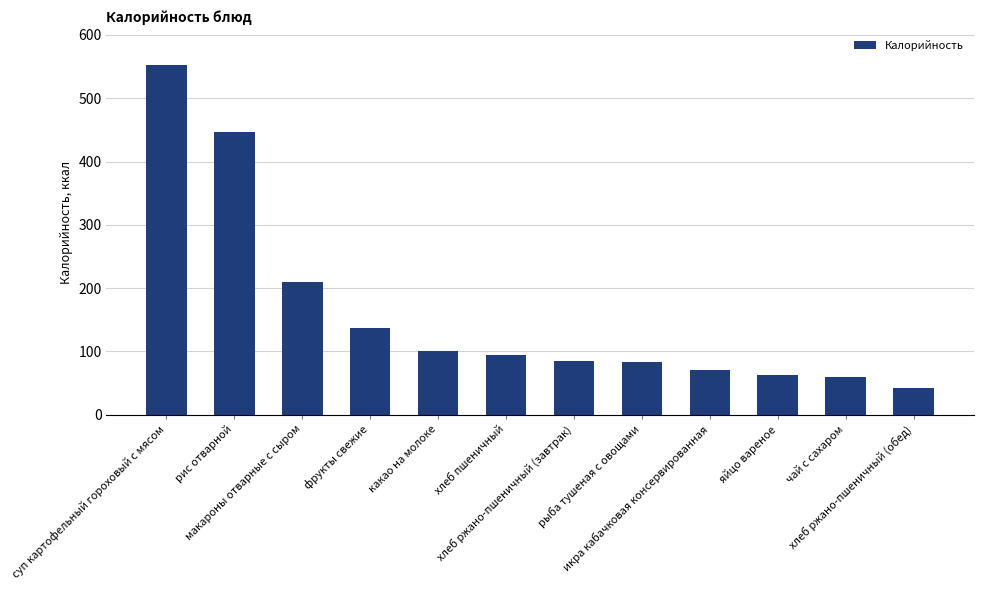

Where is the data nearest to the value 297?

макароны отварные с сыром